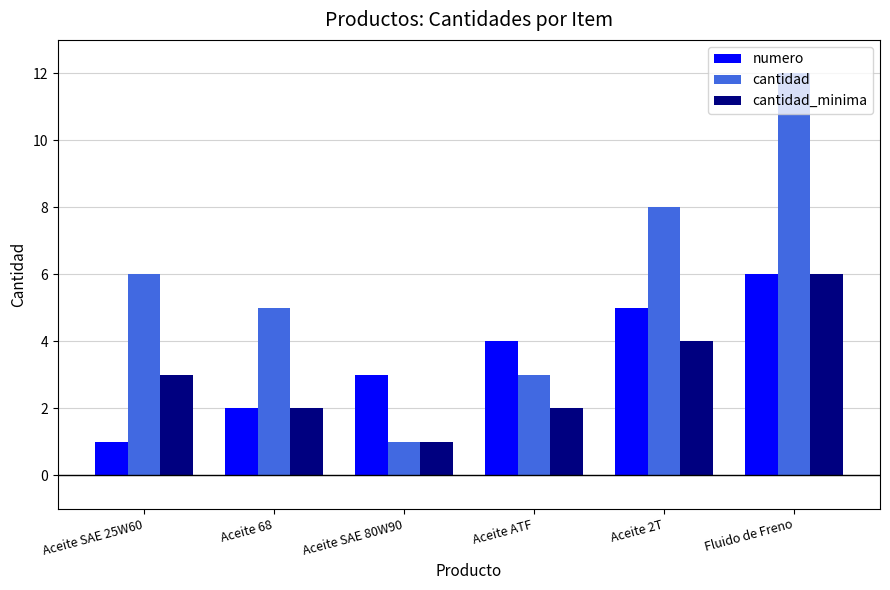

How many bars are there in each group?

3